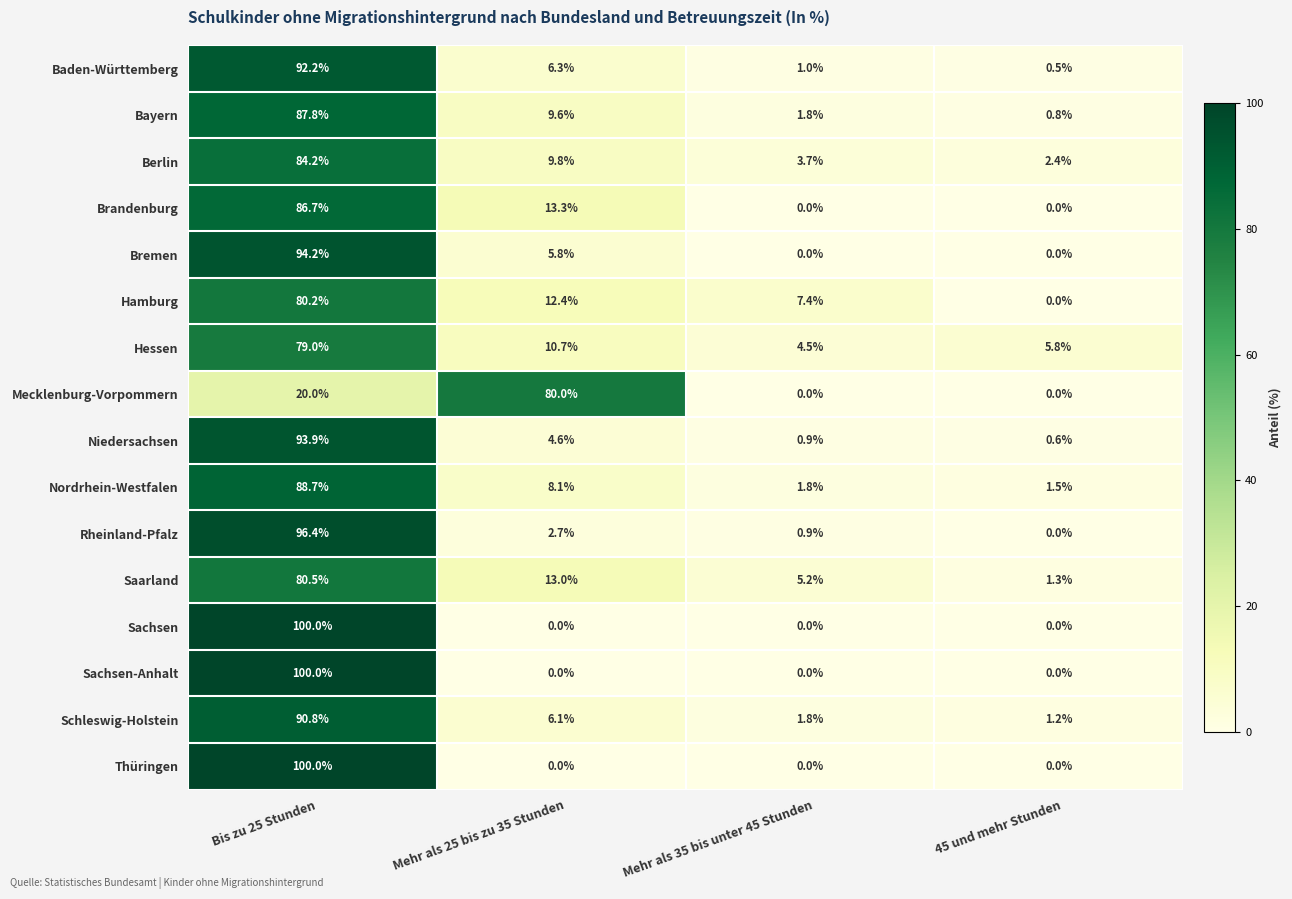

Which series changed the most between Mehr als 35 bis unter 45 Stunden and 45 und mehr Stunden?

Hamburg